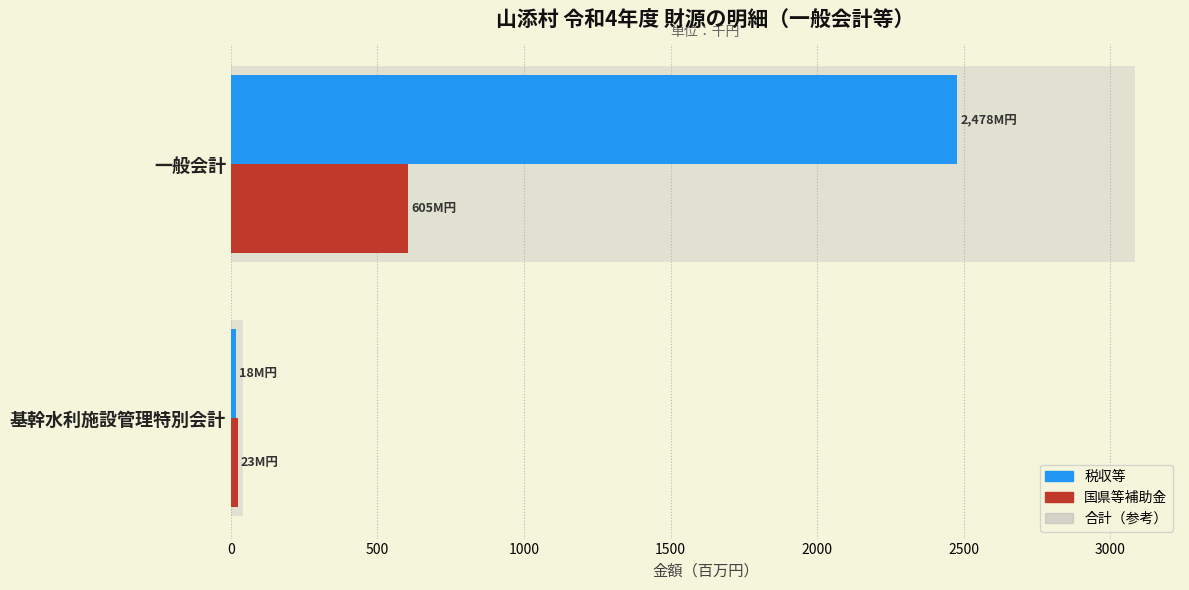

What is the value of the 国県等補助金 bar at the 1st from the left?

605.3